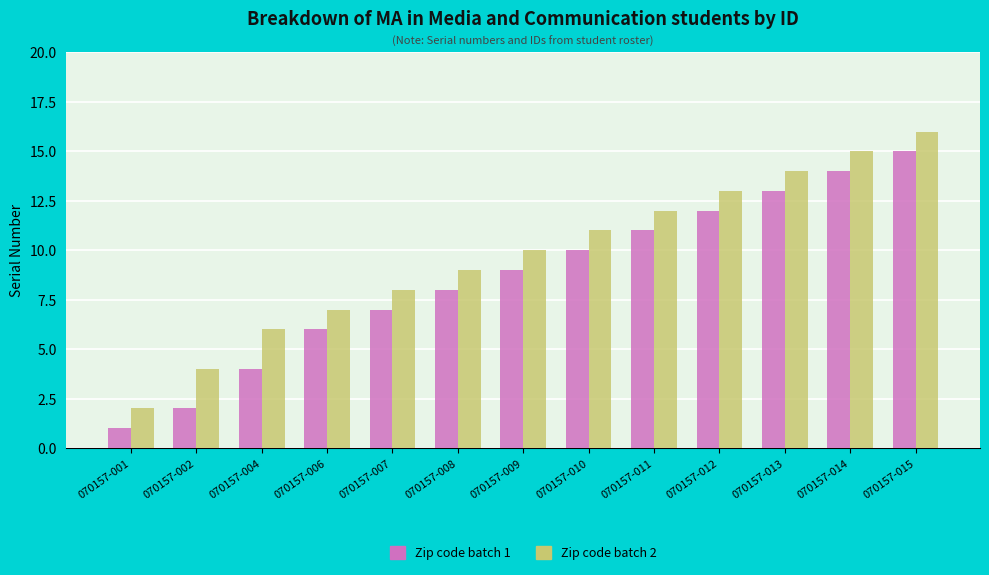

What value does the Zip code batch 1 series have at 070157-009?

9